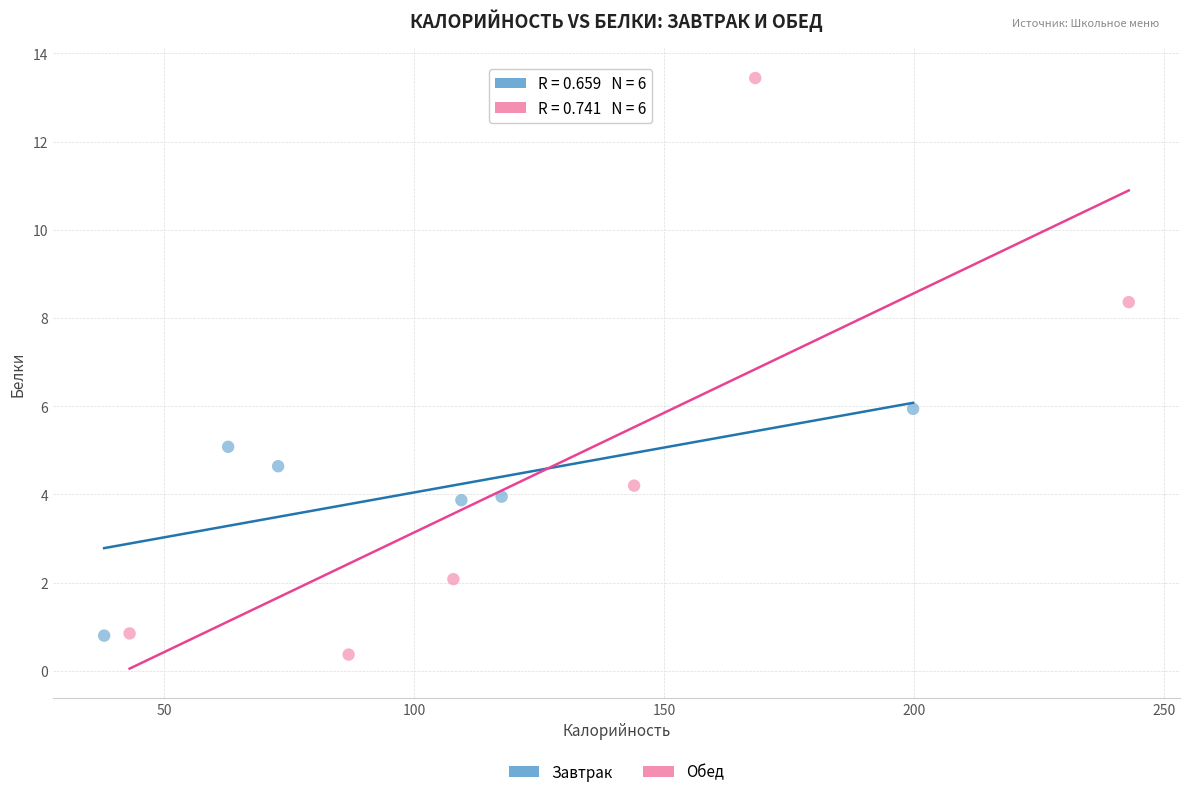

Which series reaches the maximum Y coordinate?

Обед